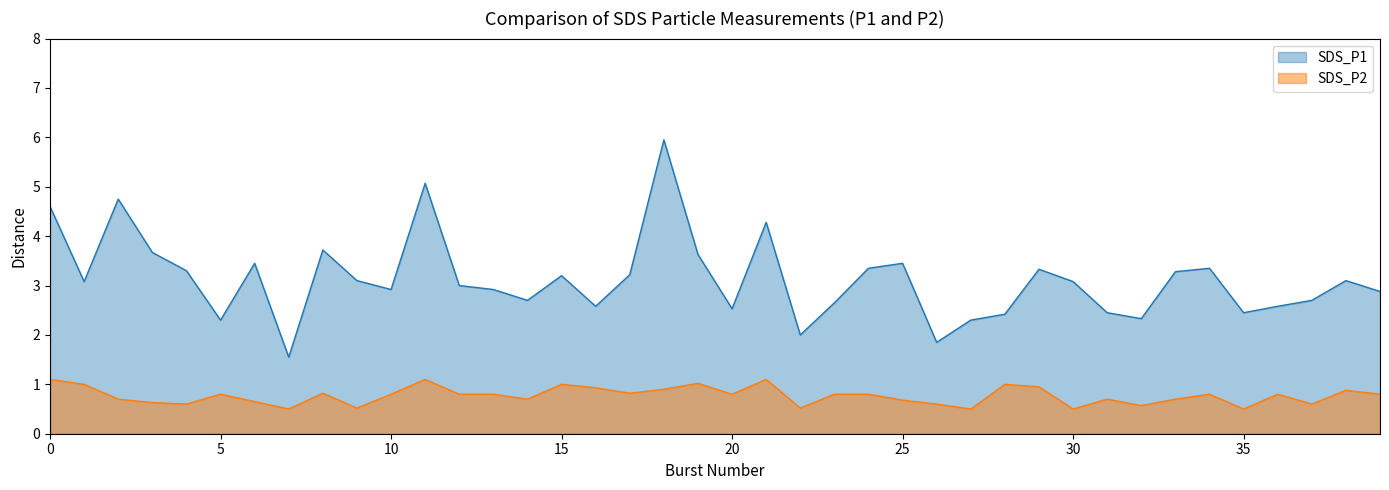

What are all the series names shown in the legend?

SDS_P1, SDS_P2